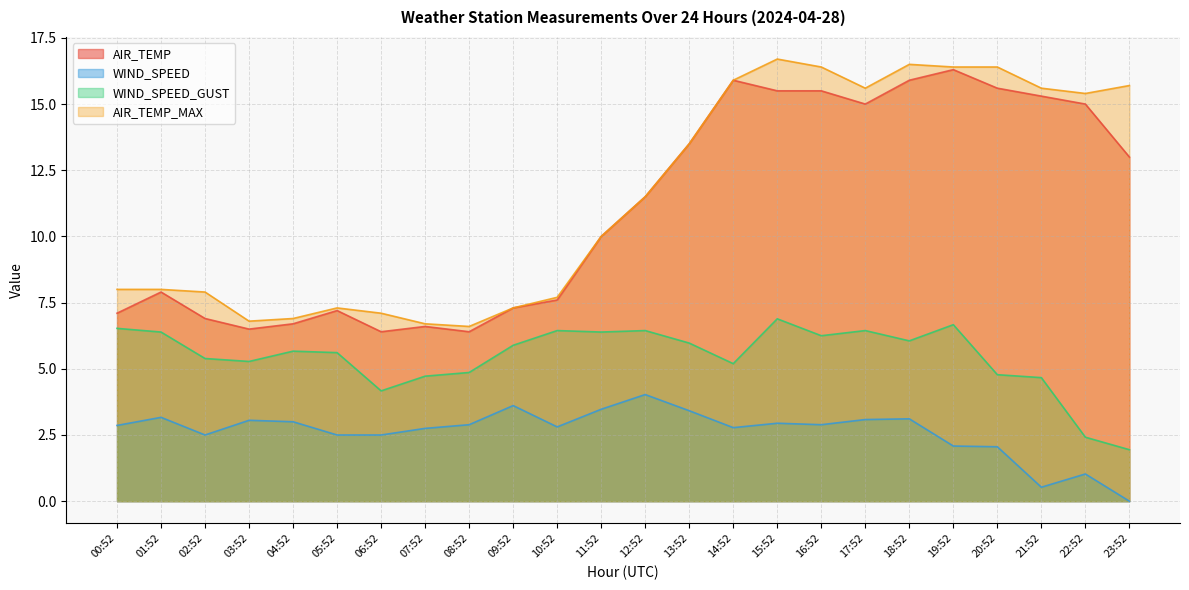

How many lines are shown in the chart?

4